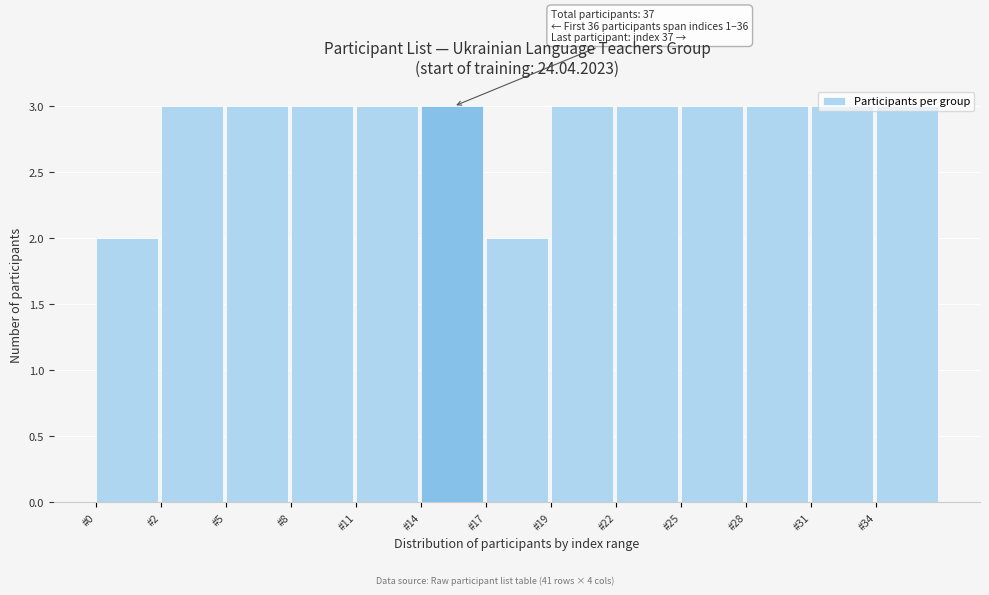

What is the sum of all values?

37